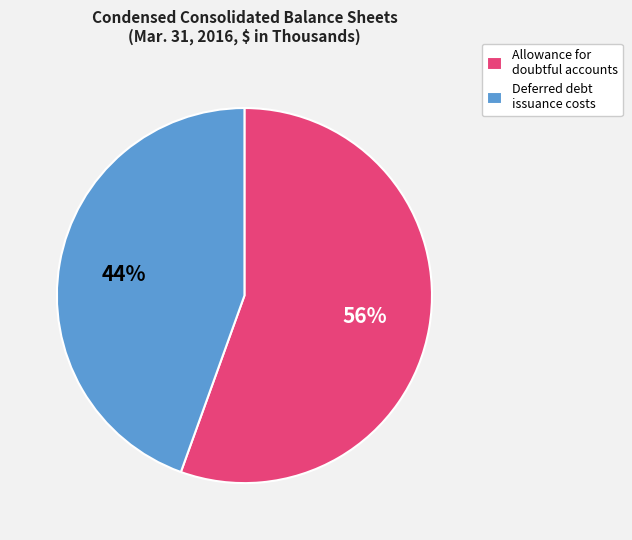

Rank the categories by value from highest to lowest.

Allowance for doubtful accounts, Deferred debt issuance costs